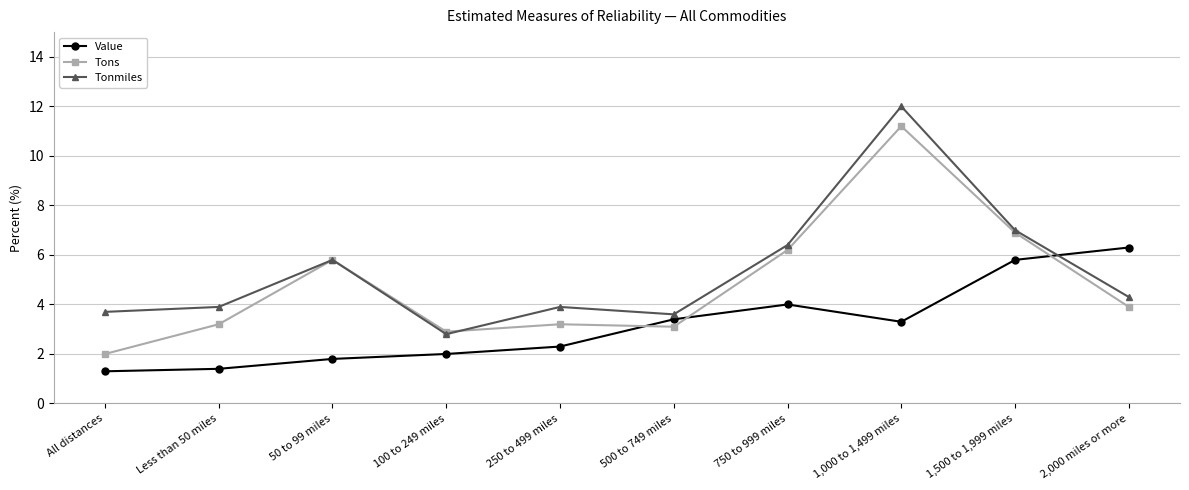

How many values in the Tonmiles series exceed 4?

5